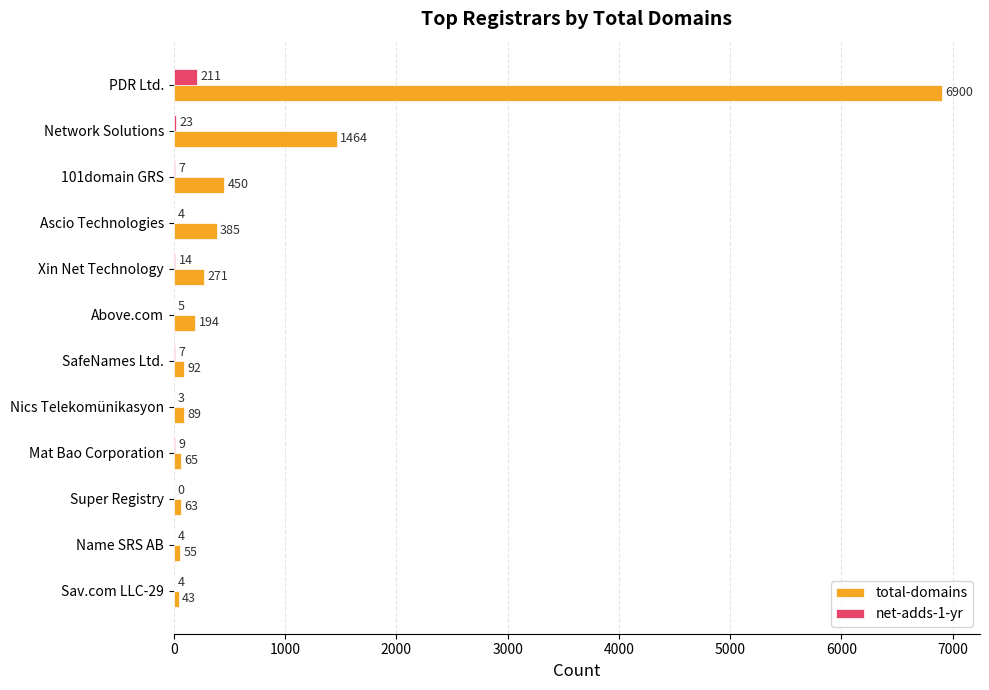

At which category is the sum across all series the highest?

PDR Ltd.